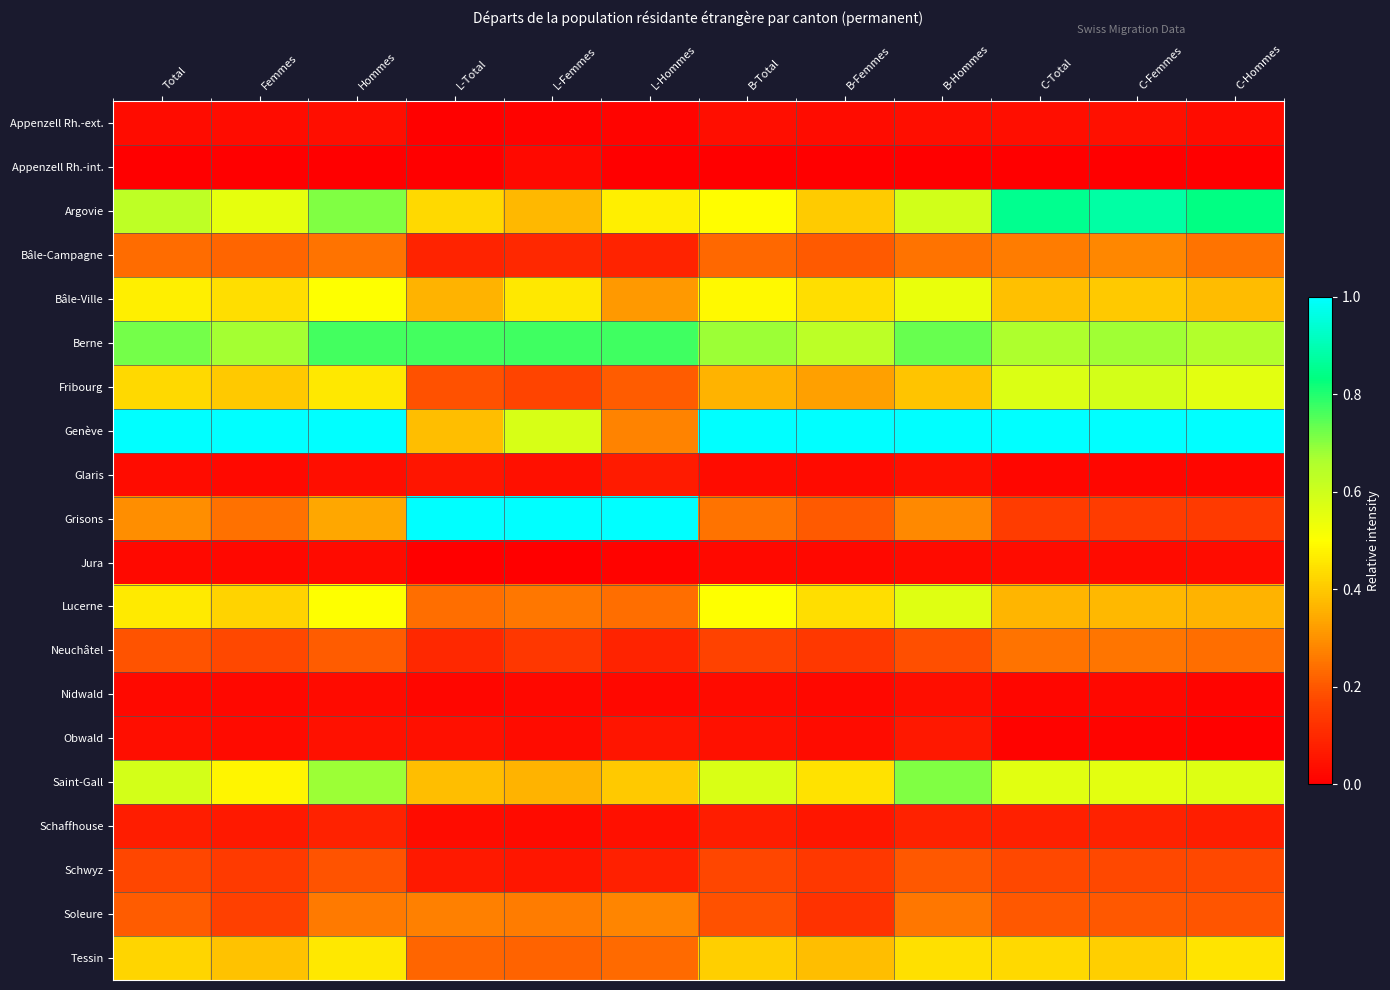

What is the total value across all series at C-Total?

6.1